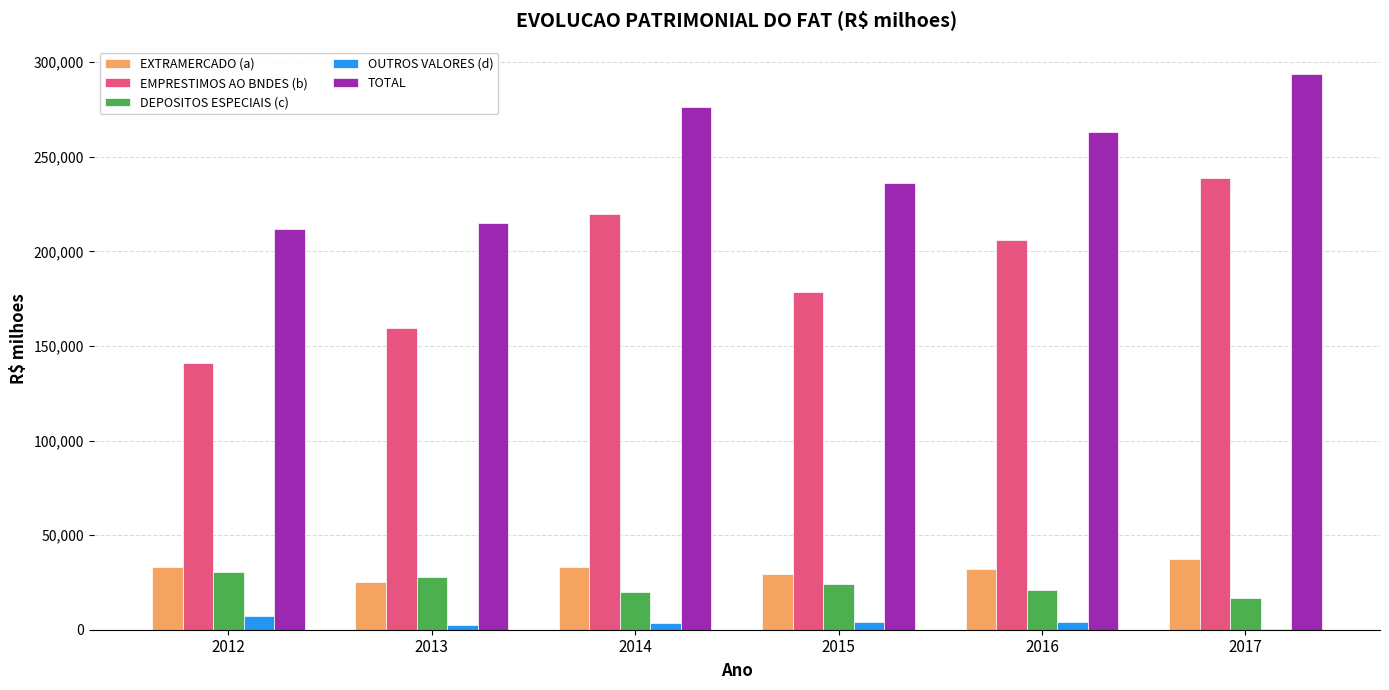

Between 2012 and 2016, which series saw the biggest shift?

EMPRESTIMOS AO BNDES (b)